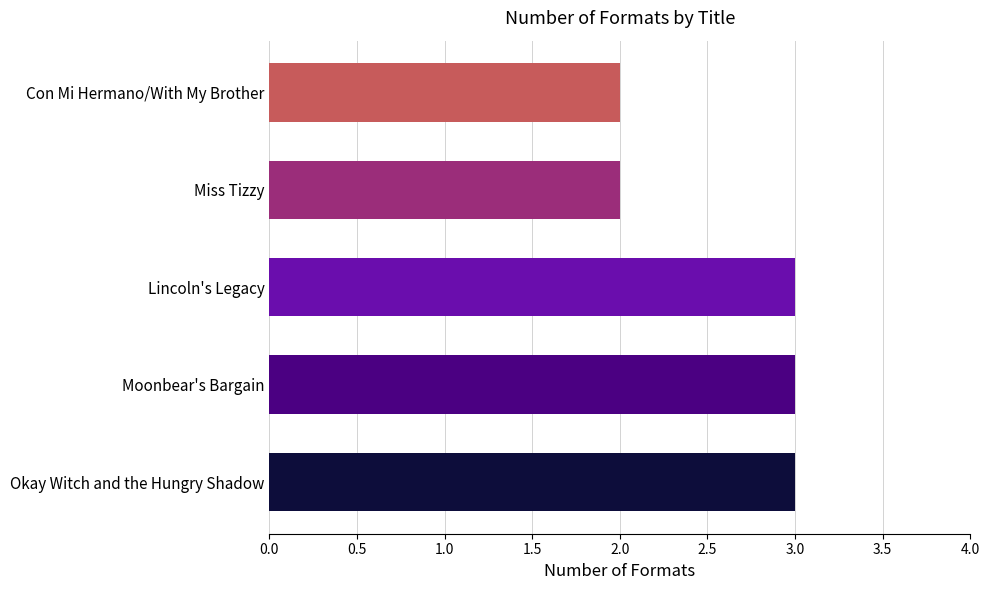

What is the ratio of the value at Okay Witch and the Hungry Shadow to the value at Con Mi Hermano/With My Brother?

1.5